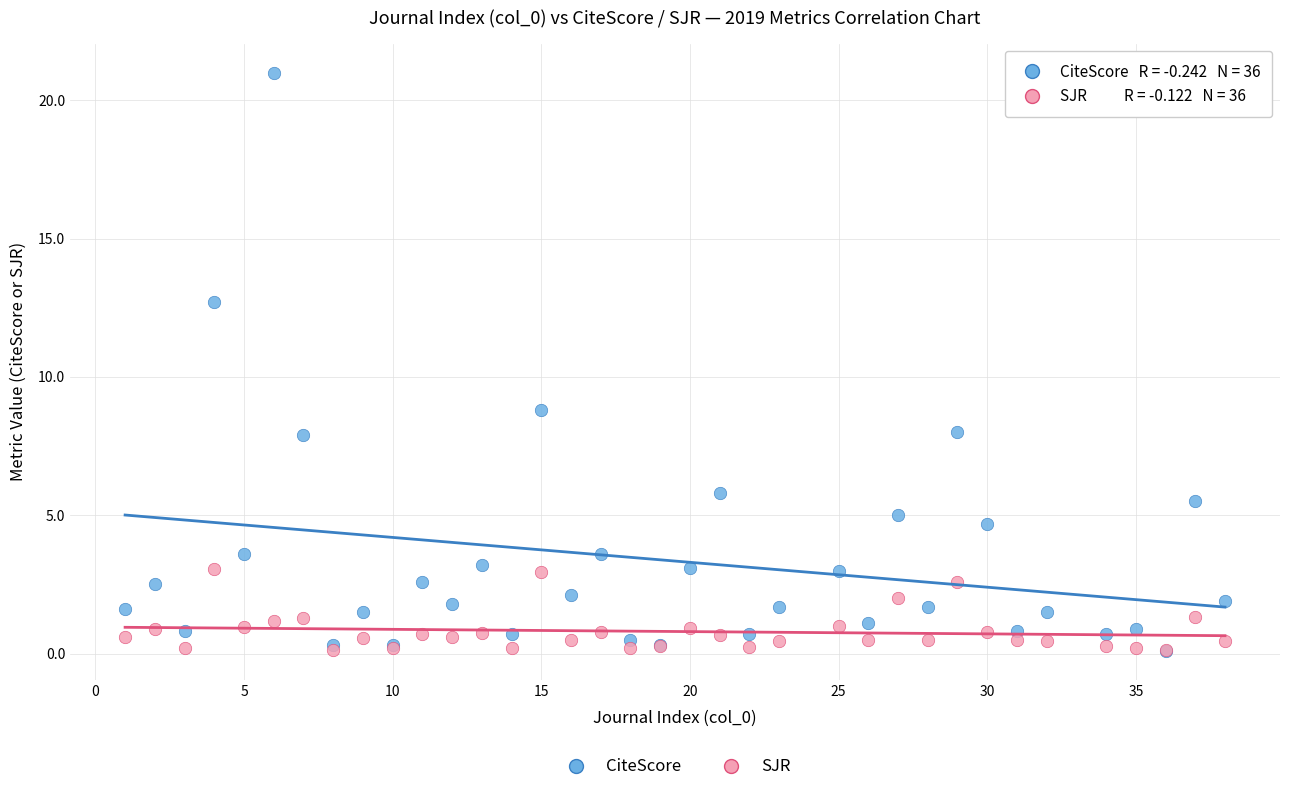

In the CiteScore series, what Y value is closest to 10?

8.8